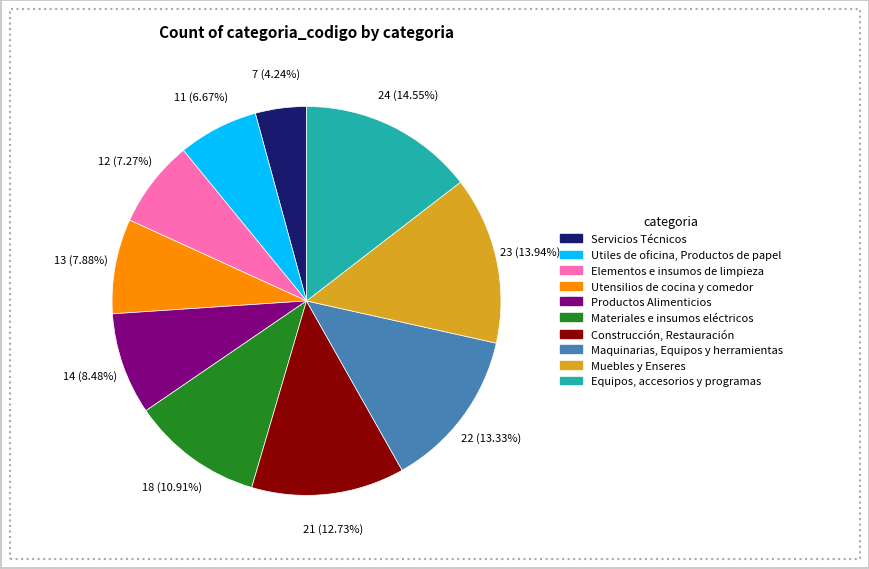

How many segments does this pie chart have?

10